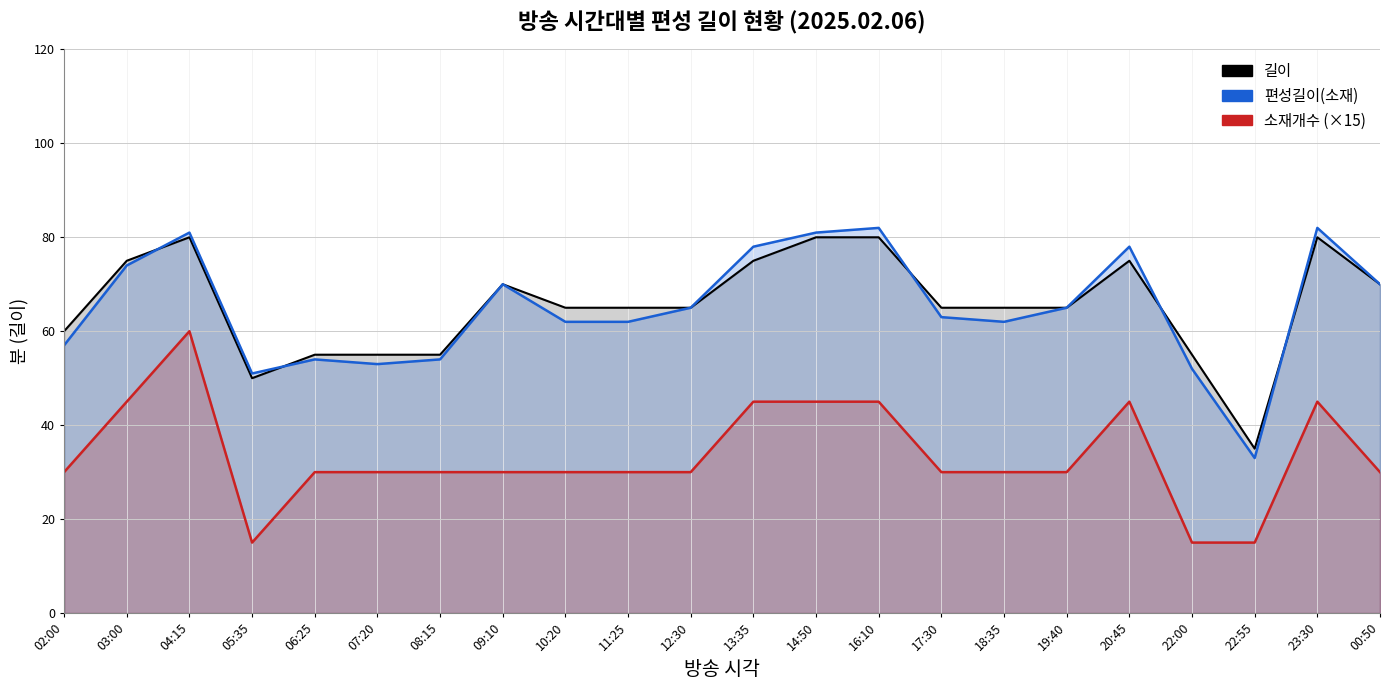

Rank the series by their maximum value, from highest to lowest.

편성길이(소재), 길이, 소재개수 (×15)